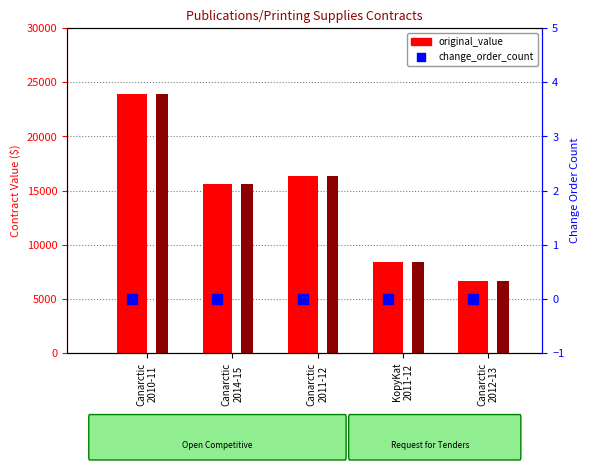

At which category is the sum across all series the highest?

Canarctic
2010-11